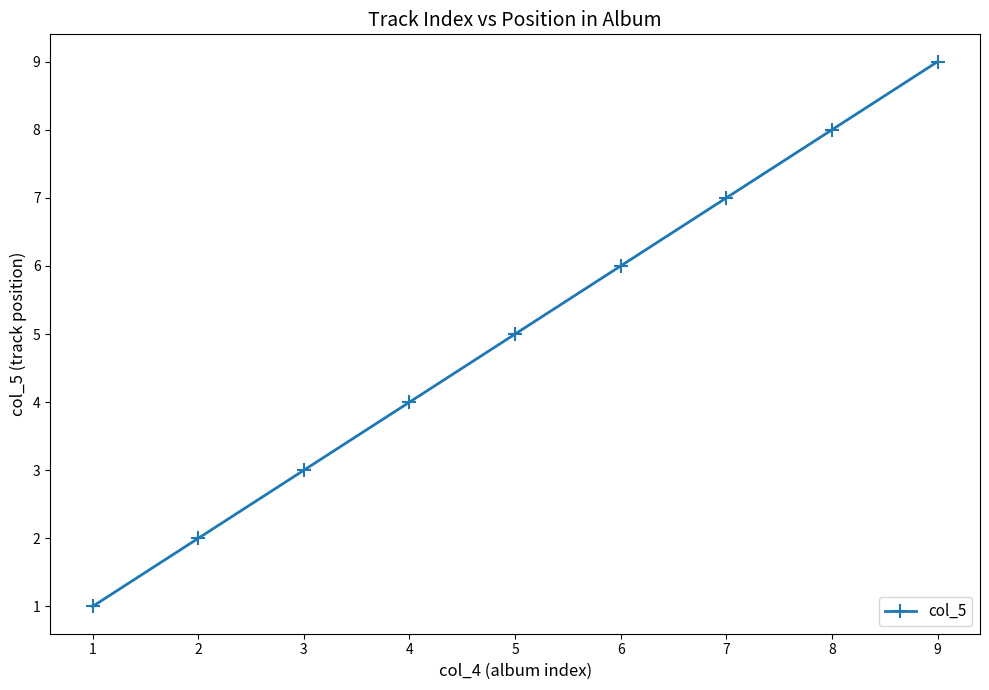

How many lines are shown in the chart?

1